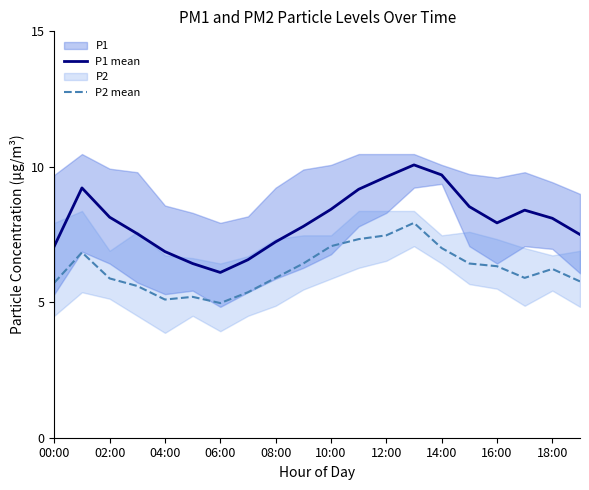

What is the minimum value for P1 mean?

6.1